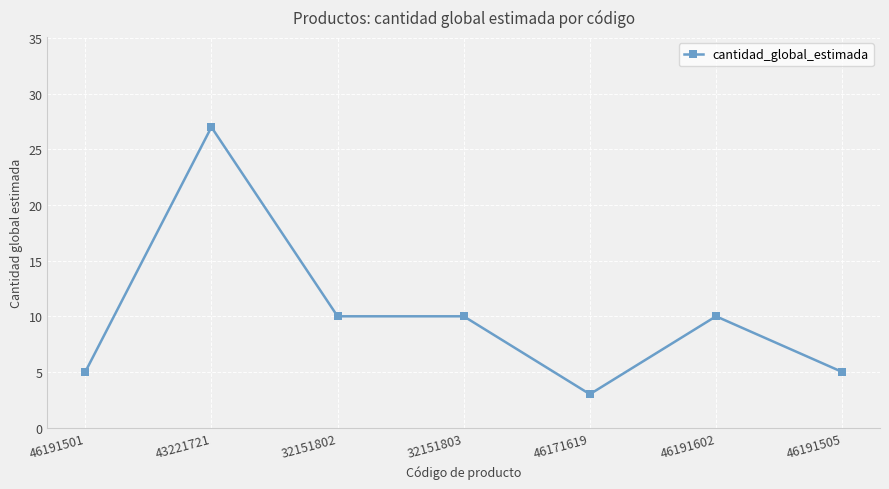

The value at 46191505 is 3. True or false?

False